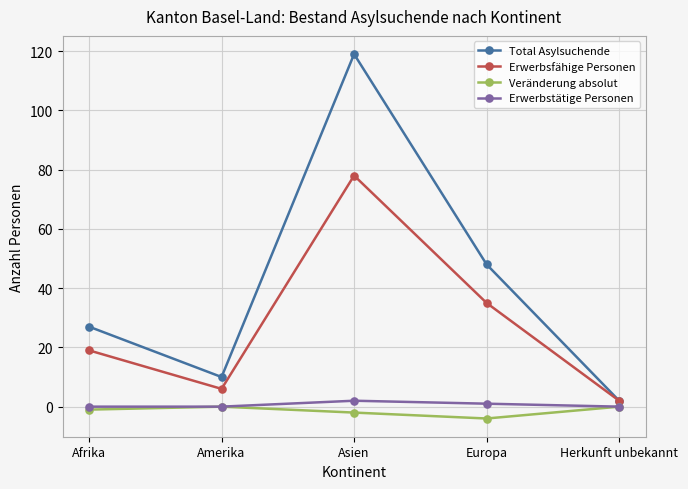

Reading left to right, list all the values displayed in this chart.

Total Asylsuchende: Afrika=27	Amerika=10	Asien=119	Europa=48	Herkunft unbekannt=2
Erwerbsfähige Personen: Afrika=19	Amerika=6	Asien=78	Europa=35	Herkunft unbekannt=2
Veränderung absolut: Afrika=-1	Amerika=0	Asien=-2	Europa=-4	Herkunft unbekannt=0
Erwerbstätige Personen: Afrika=0	Amerika=0	Asien=2	Europa=1	Herkunft unbekannt=0